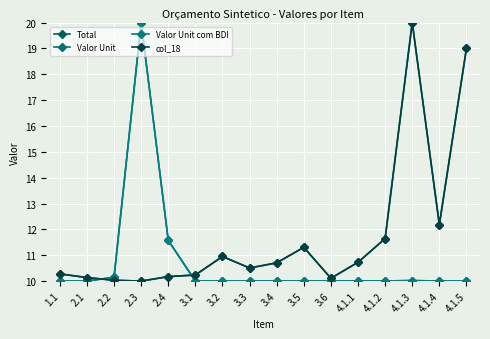

Between 2.3 and 3.2, which is larger?

3.2